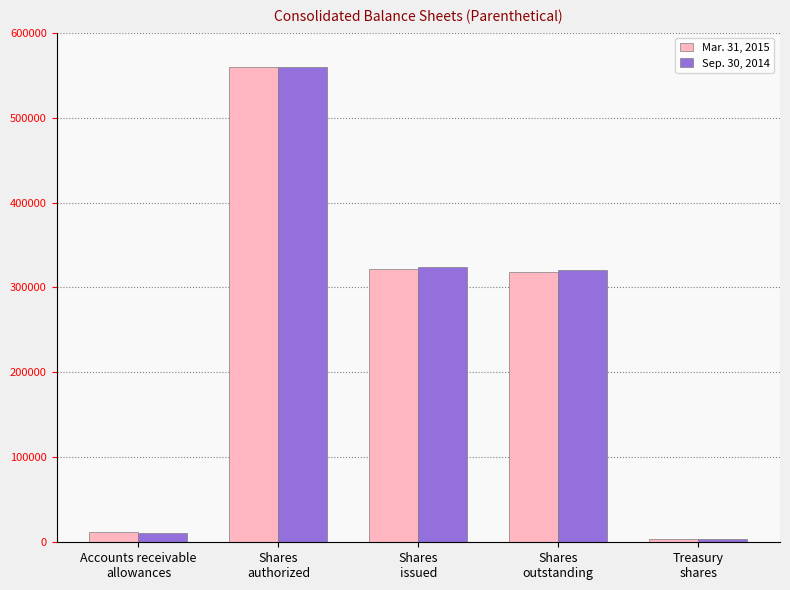

At how many categories does at least one series exceed 287163?

3